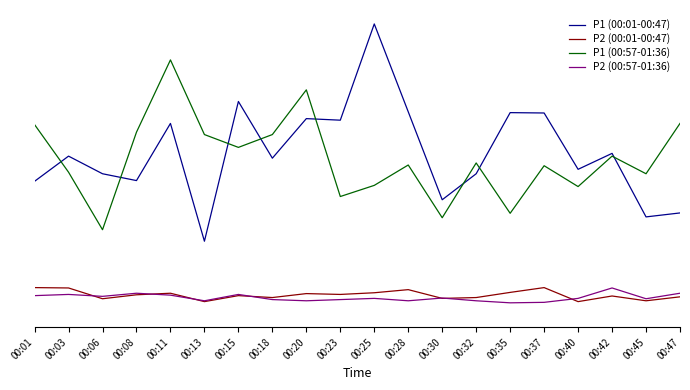

Which label corresponds to the smallest value in the chart?

00:35